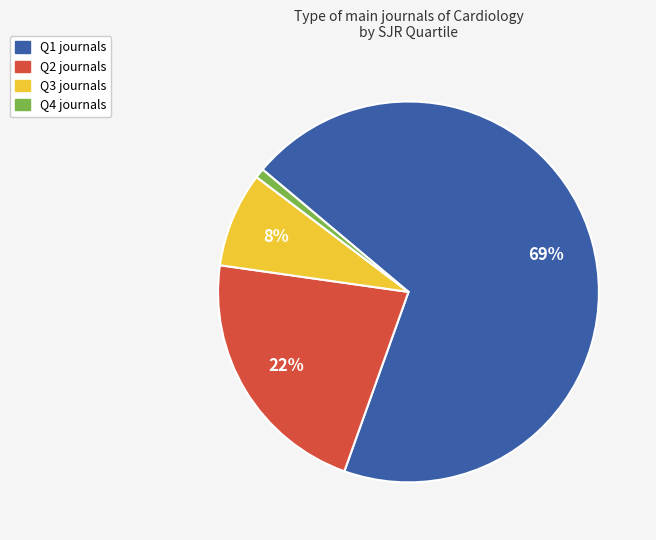

Does Q1 account for over 50% of the chart?

Yes